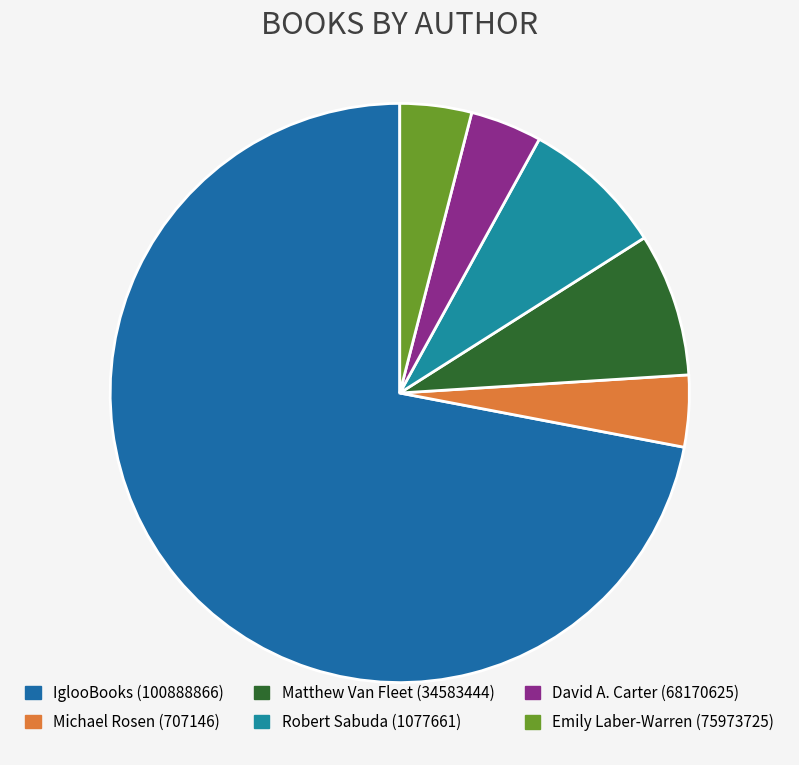

True or false: IglooBooks (100888866) accounts for 79% of the total.

False